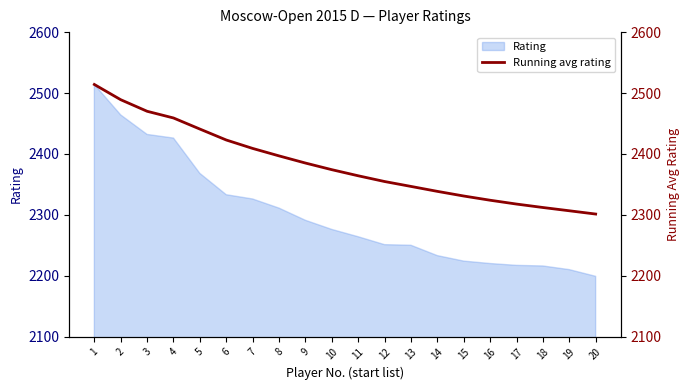

What is the value of the 7th point from the left?

2409.0